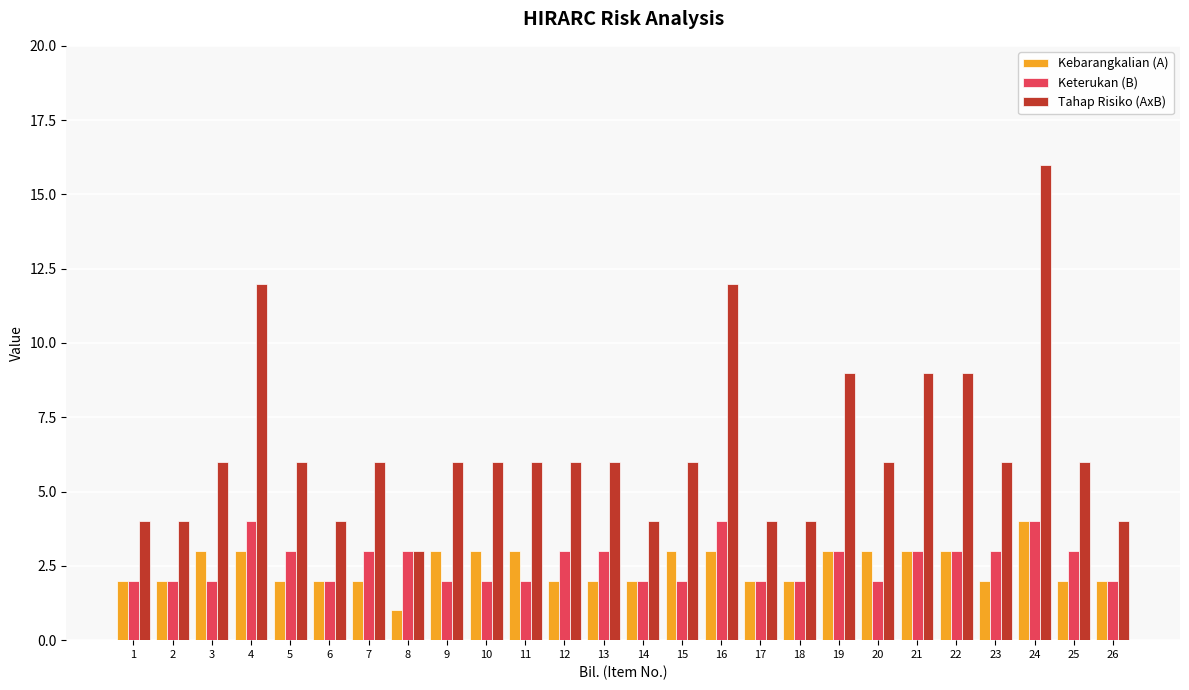

Between 4 and 13, which series saw the biggest shift?

Tahap Risiko (AxB)